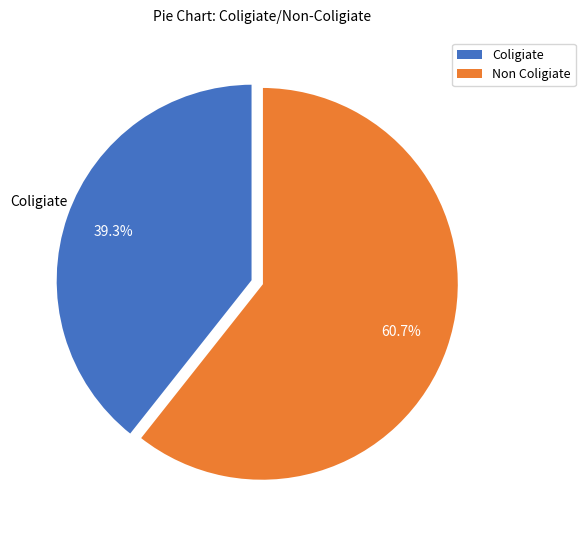

Does Coligiate represent more than half of the total?

No